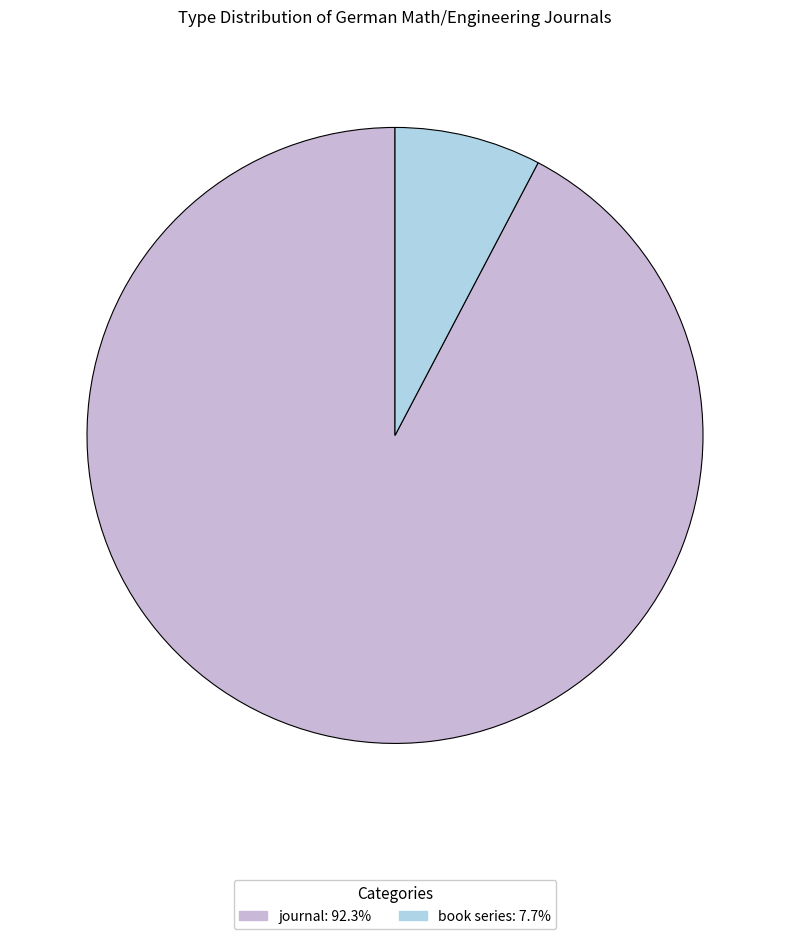

Which category has the biggest portion of the pie?

journal